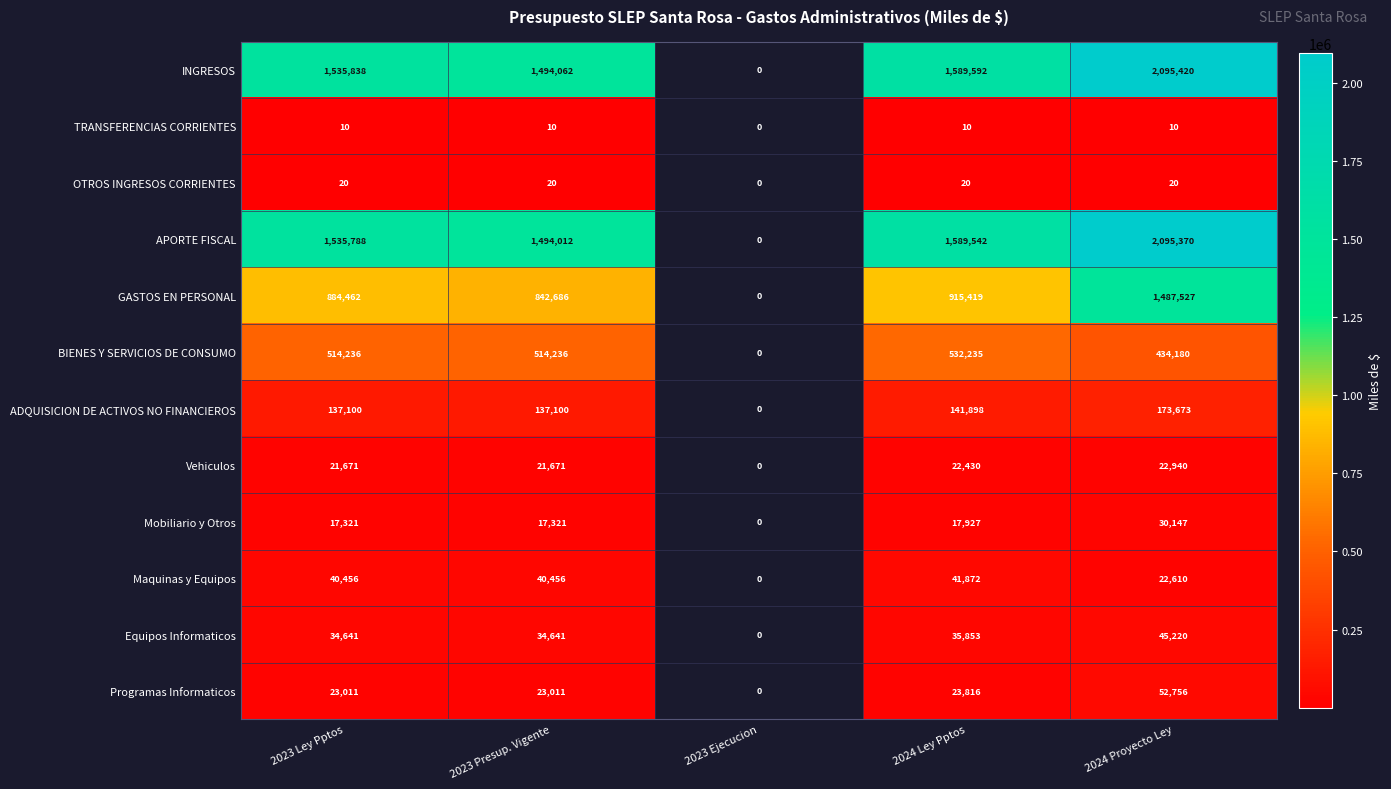

At which category is the sum across all series the highest?

2024 Proyecto Ley